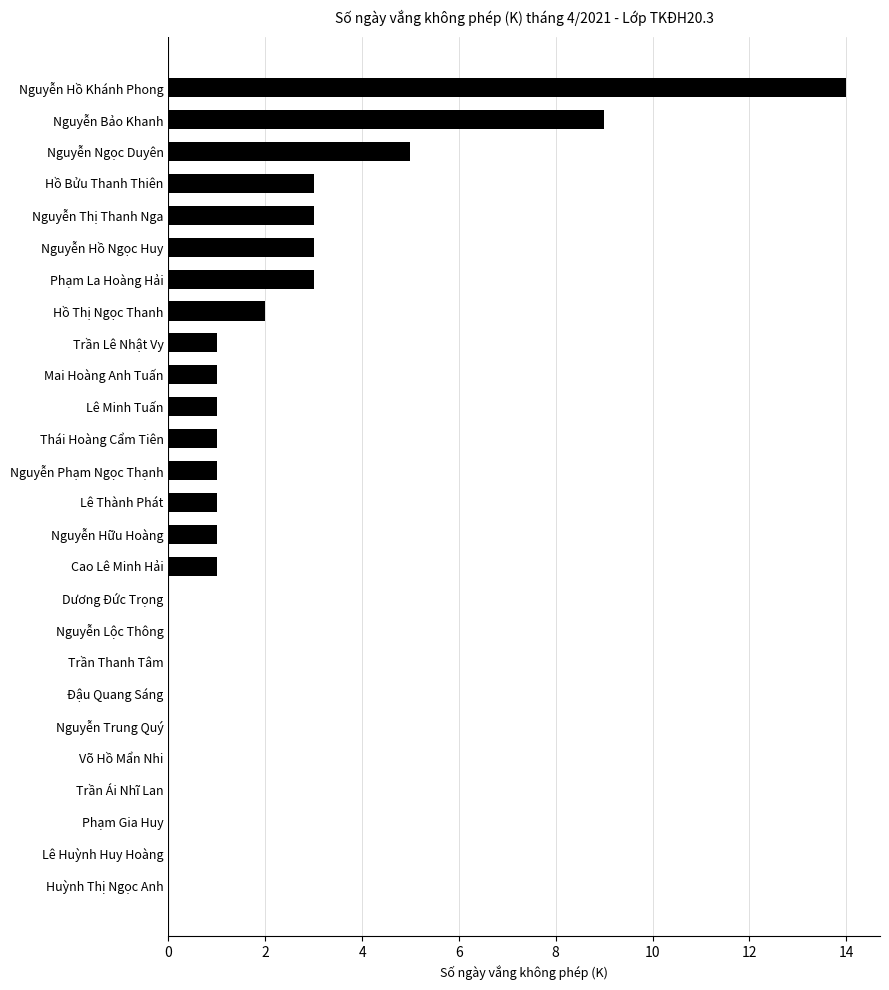

Reading bottom to top, what are all the values shown in this chart?

Huỳnh Thị Ngọc Anh=0	Lê Huỳnh Huy Hoàng=0	Phạm Gia Huy=0	Trần Ái Nhĩ Lan=0	Võ Hồ Mẩn Nhi=0	Nguyễn Trung Quý=0	Đậu Quang Sáng=0	Trần Thanh Tâm=0	Nguyễn Lộc Thông=0	Dương Đức Trọng=0	Cao Lê Minh Hải=1	Nguyễn Hữu Hoàng=1	Lê Thành Phát=1	Nguyễn Phạm Ngọc Thạnh=1	Thái Hoàng Cẩm Tiên=1	Lê Minh Tuấn=1	Mai Hoàng Anh Tuấn=1	Trần Lê Nhật Vy=1	Hồ Thị Ngọc Thanh=2	Phạm La Hoàng Hải=3	Nguyễn Hồ Ngọc Huy=3	Nguyễn Thị Thanh Nga=3	Hồ Bửu Thanh Thiên=3	Nguyễn Ngọc Duyên=5	Nguyễn Bảo Khanh=9	Nguyễn Hồ Khánh Phong=14